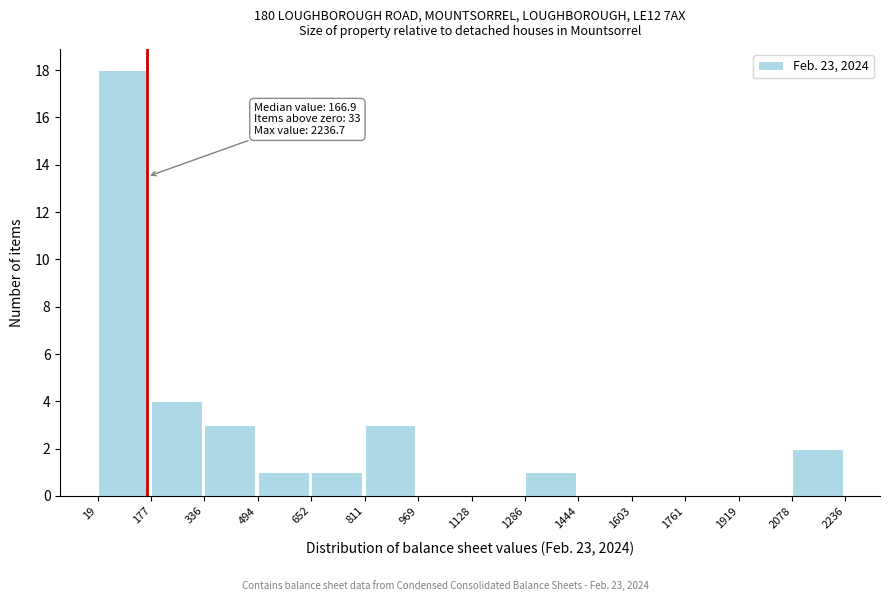

Which range on the x-axis has the tallest bar?

19 to 177